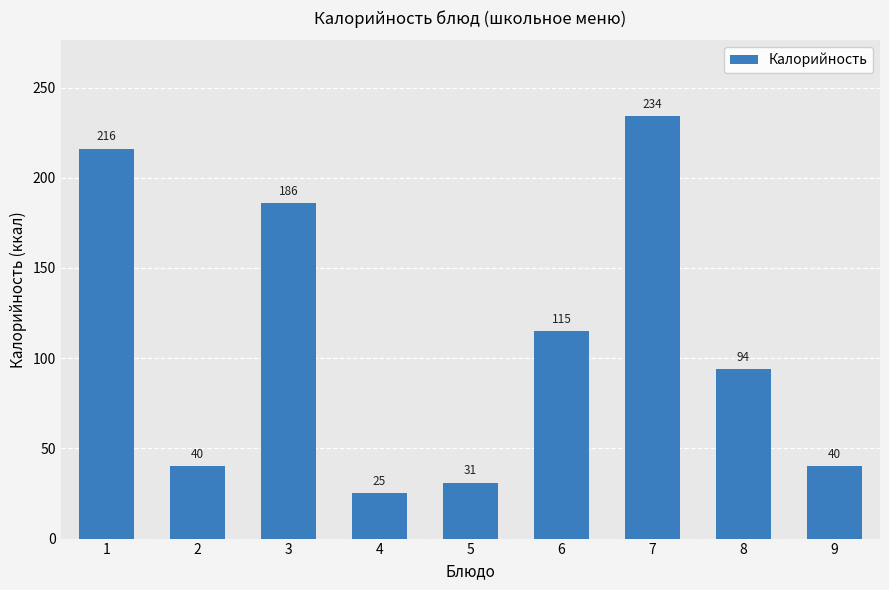

True or false: the data shows 62 at 2.

False